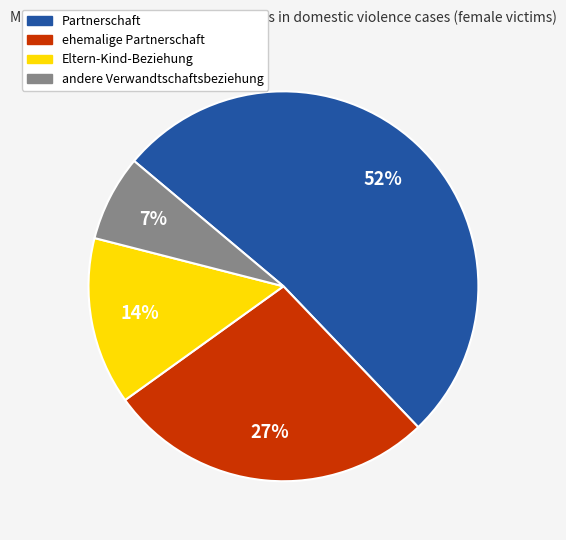

What is the ratio of the value at Eltern-Kind-Beziehung to the value at Partnerschaft?

0.3